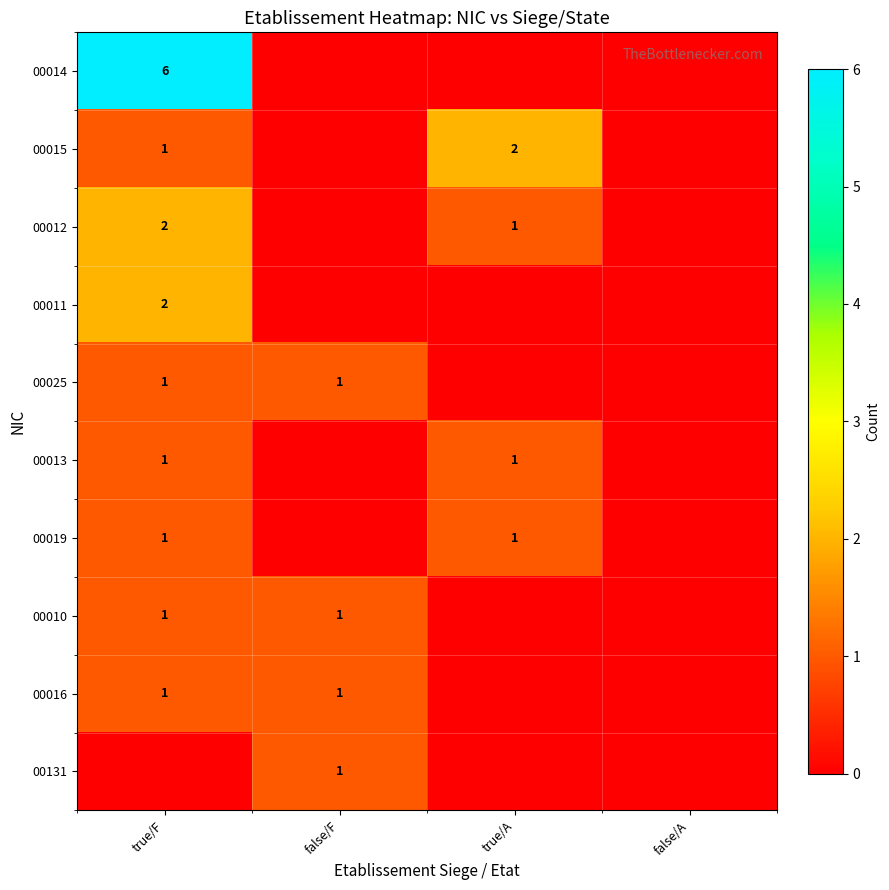

The 00011 series shows 3 at true/F. True or false?

False